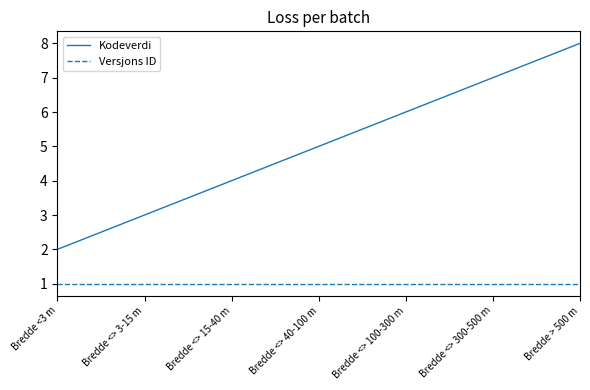

What position from the right is Bredde <3 m?

7